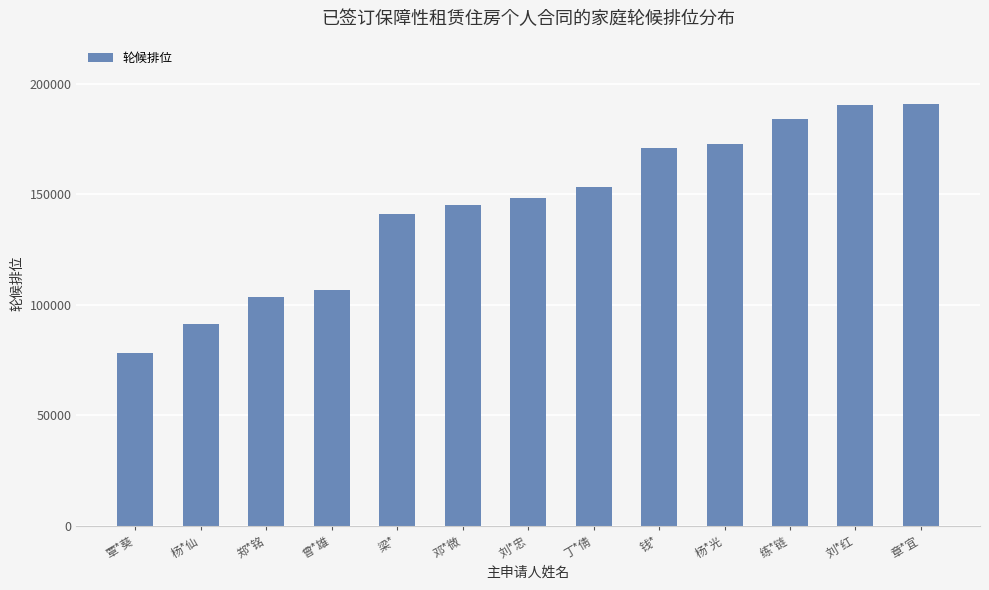

What is the difference between the maximum and minimum values?

112796